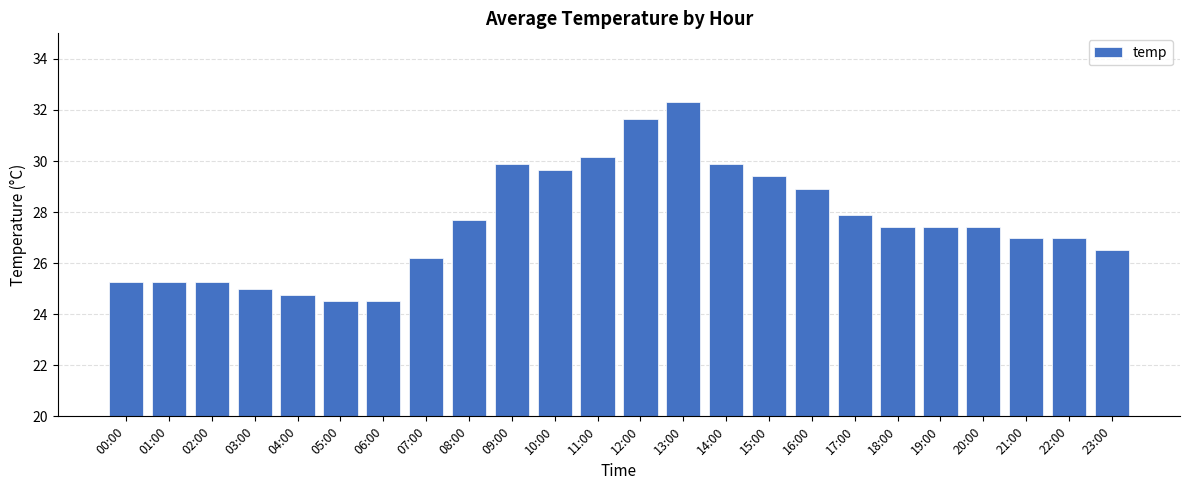

What is the average value?

27.5